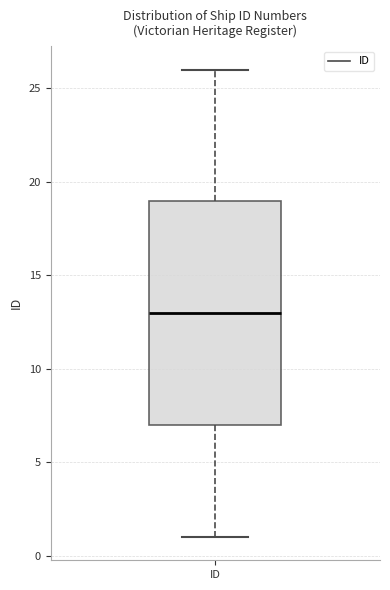

Where is the upper edge of the box for ID on the y-axis? The values are not printed on the chart, so give them approximately, as read against the axis.

19